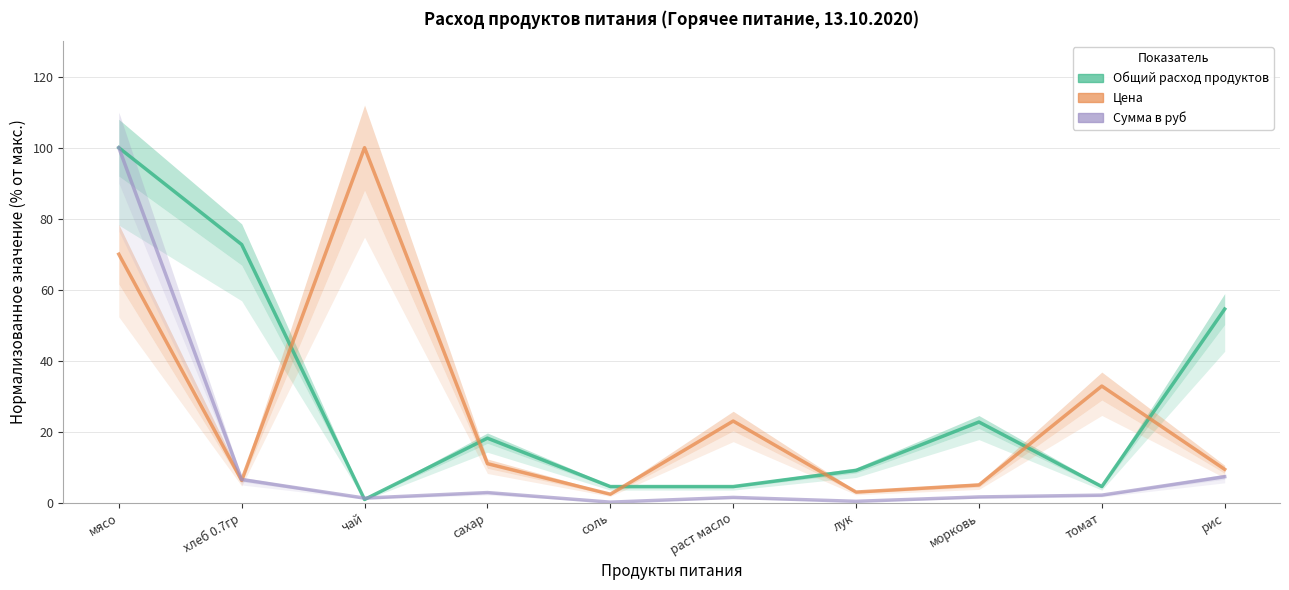

What is the lowest value of the Сумма в руб series?

0.2